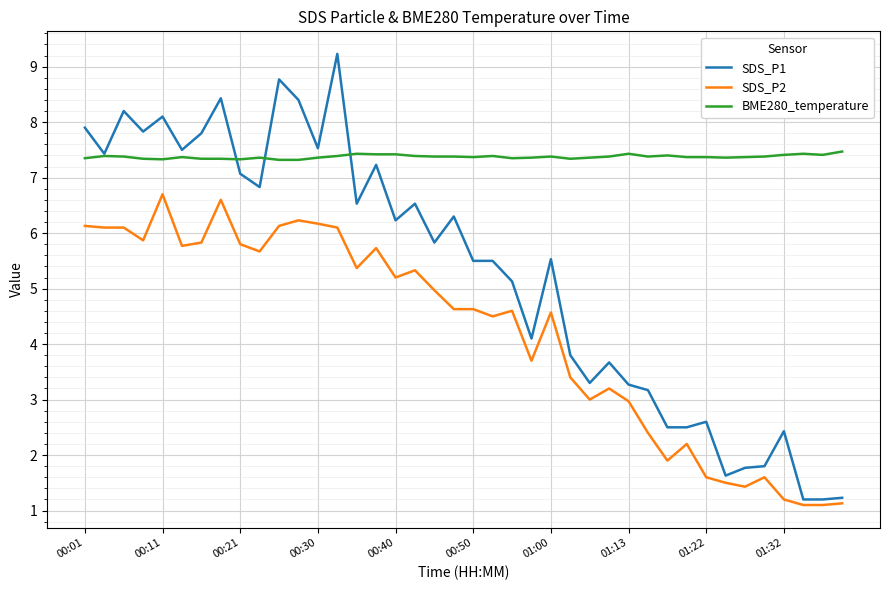

True or false: SDS_P1 has more than 1 interior local peaks.

True